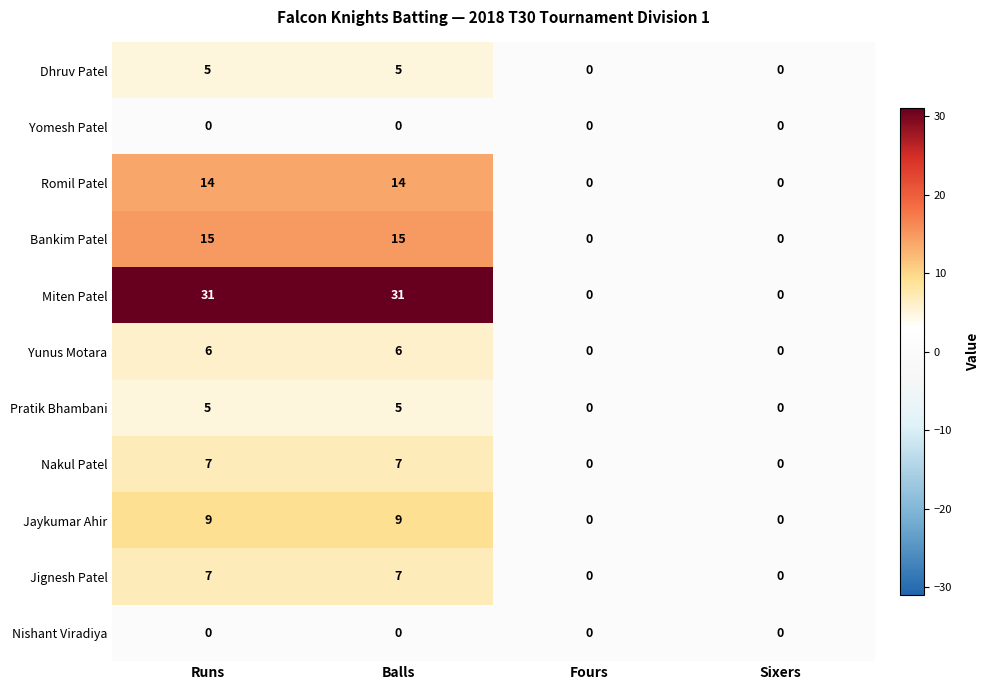

What is the difference between the maximum and minimum values in the Yunus Motara series?

6